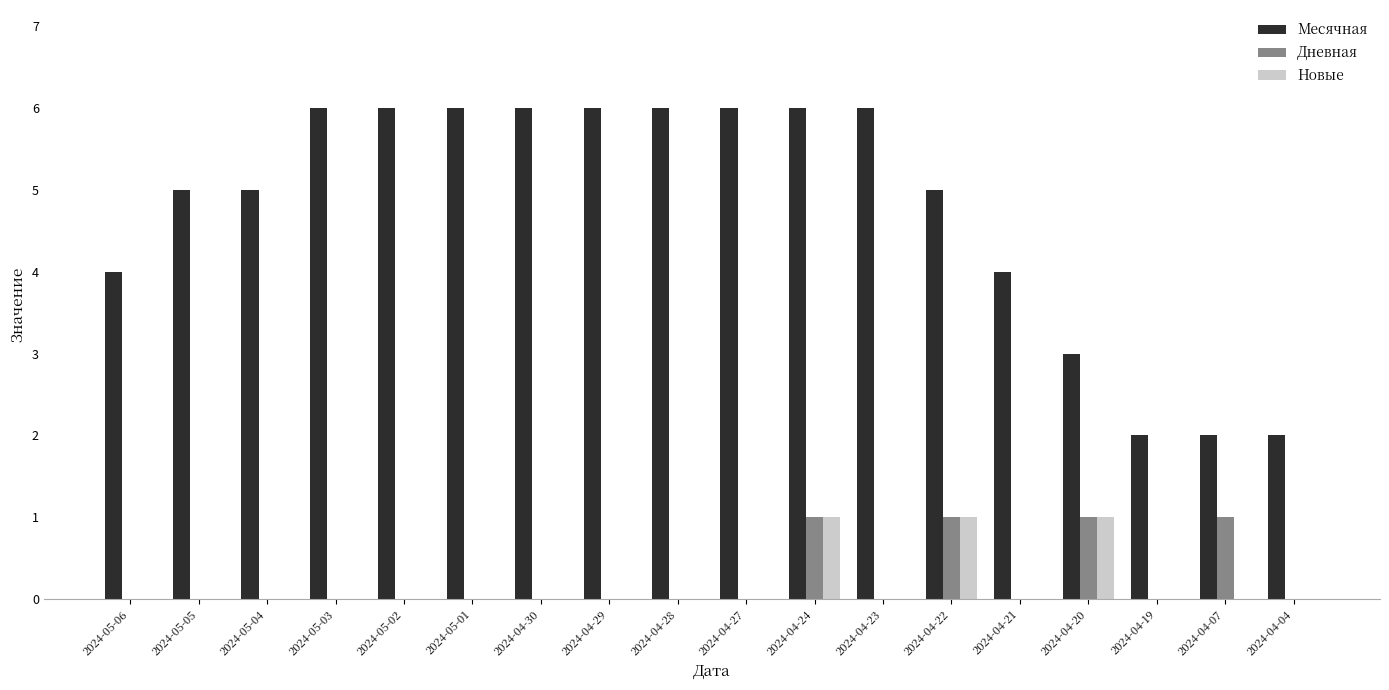

True or false: Месячная has a value of 10 at 2024-04-23.

False